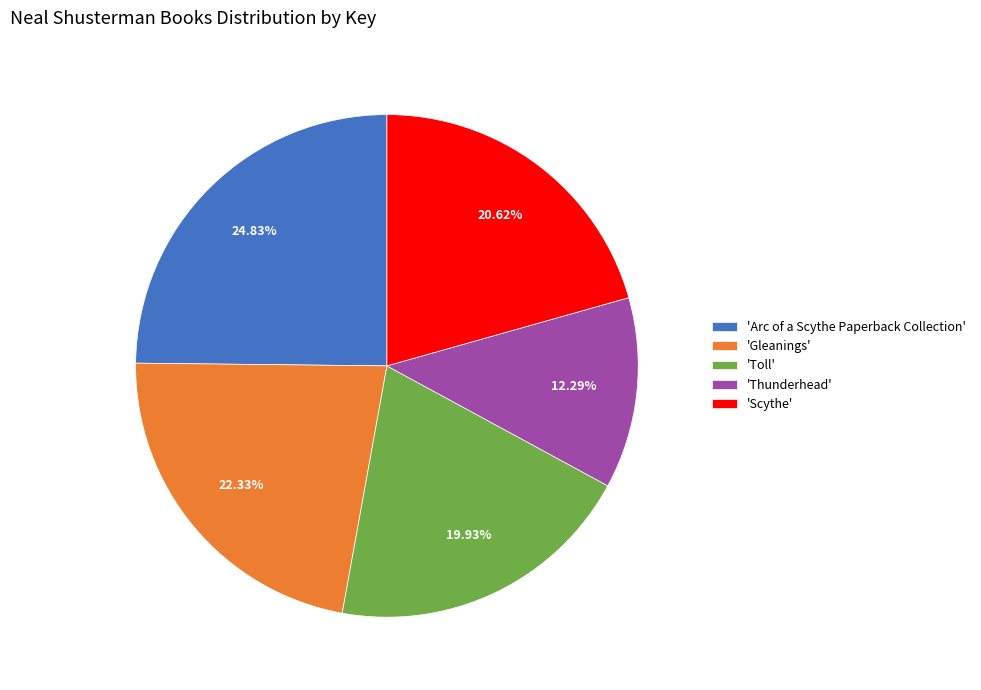

Is there any slice that represents more than half of the pie?

No